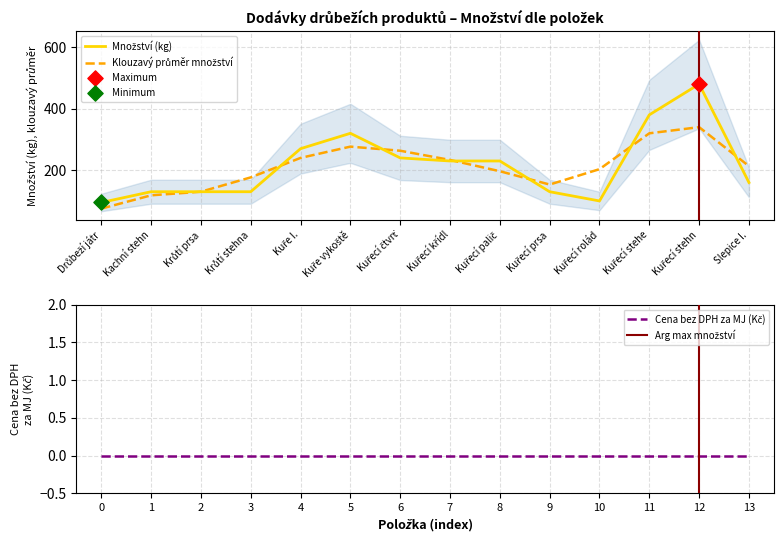

Between Kuře vykoště and Kachní stehn, which is larger?

Kuře vykoště